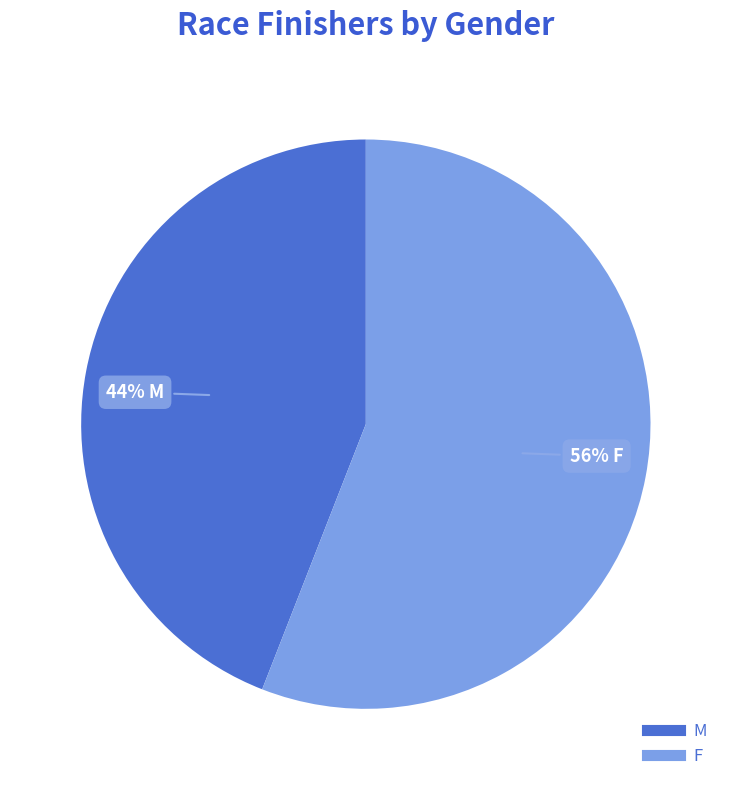

Is there a majority slice in this chart?

Yes